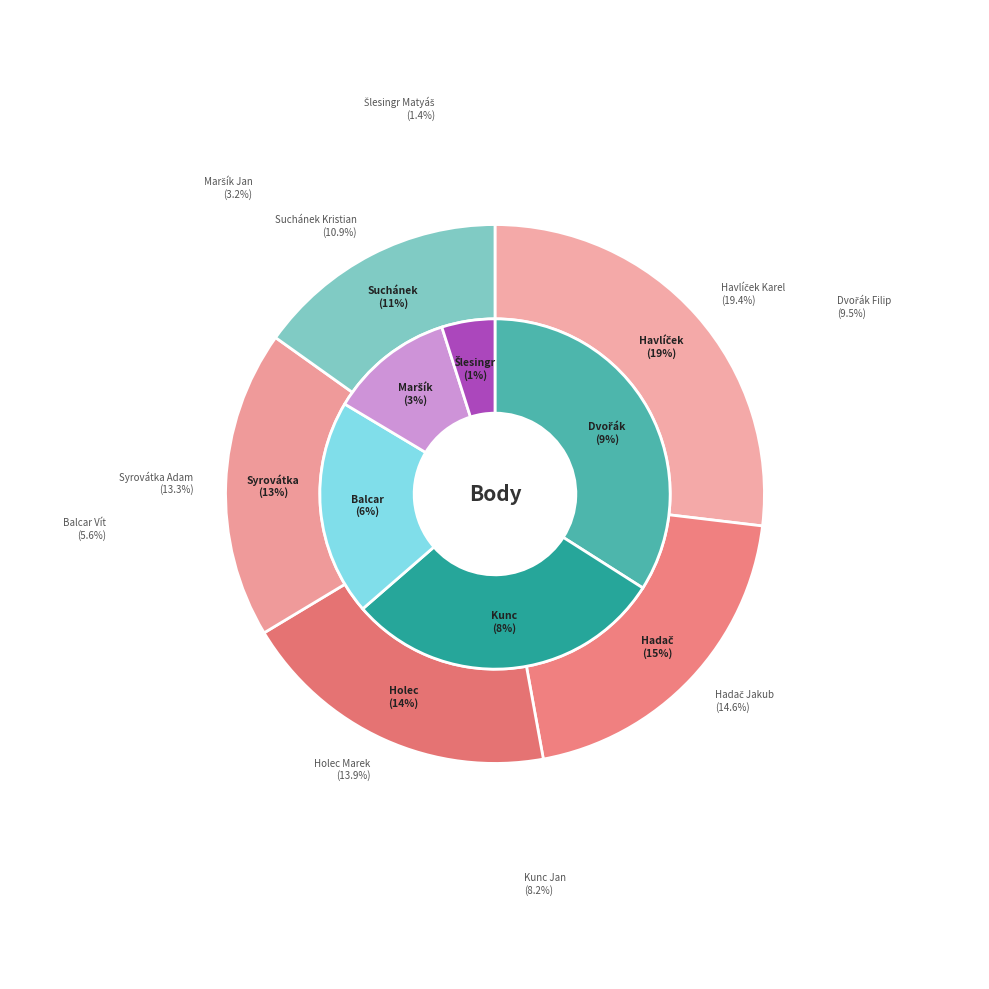

What is the change in value from Hadač Jakub to Dvořák Filip?

-109